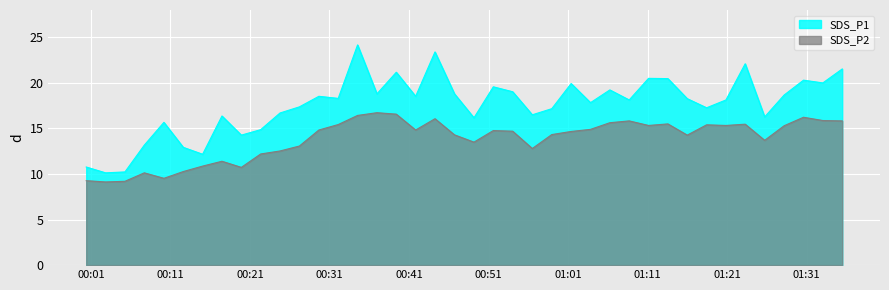

What is the label of the 5th point from the right?

2023/10/20 01:25:43